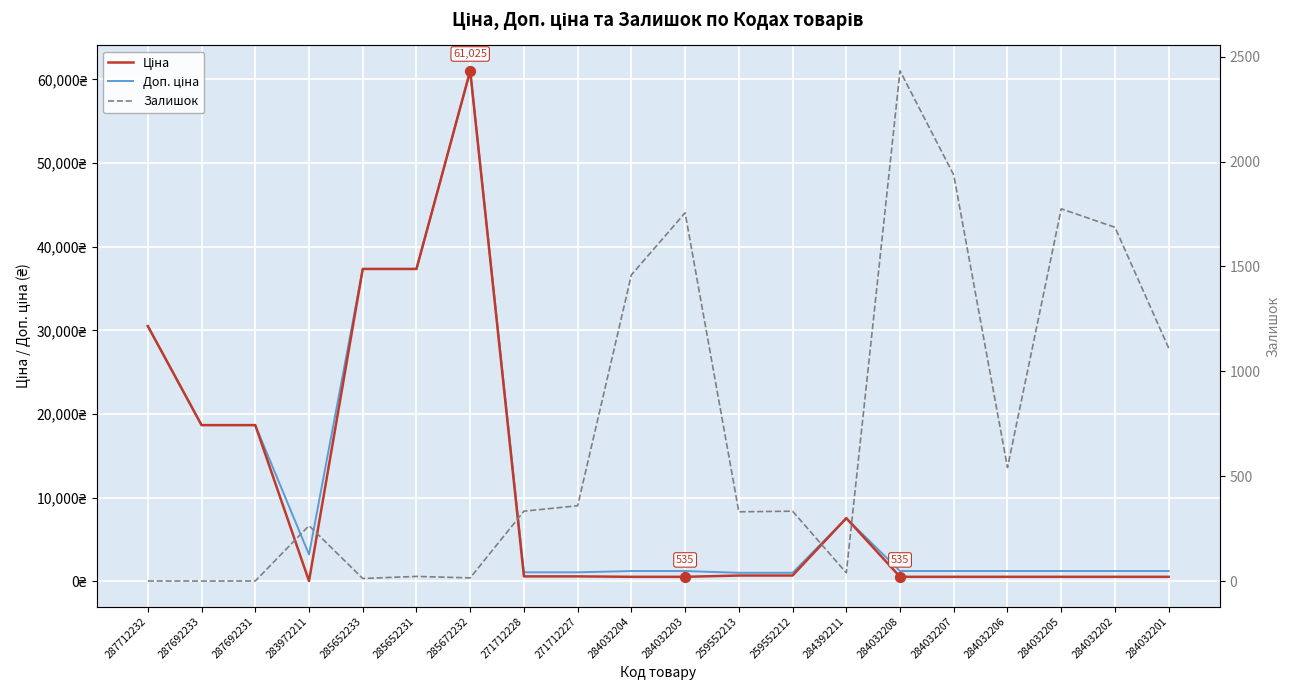

Is the value of Ціна at 284032202 greater than the value of Залишок at 284032204?

No